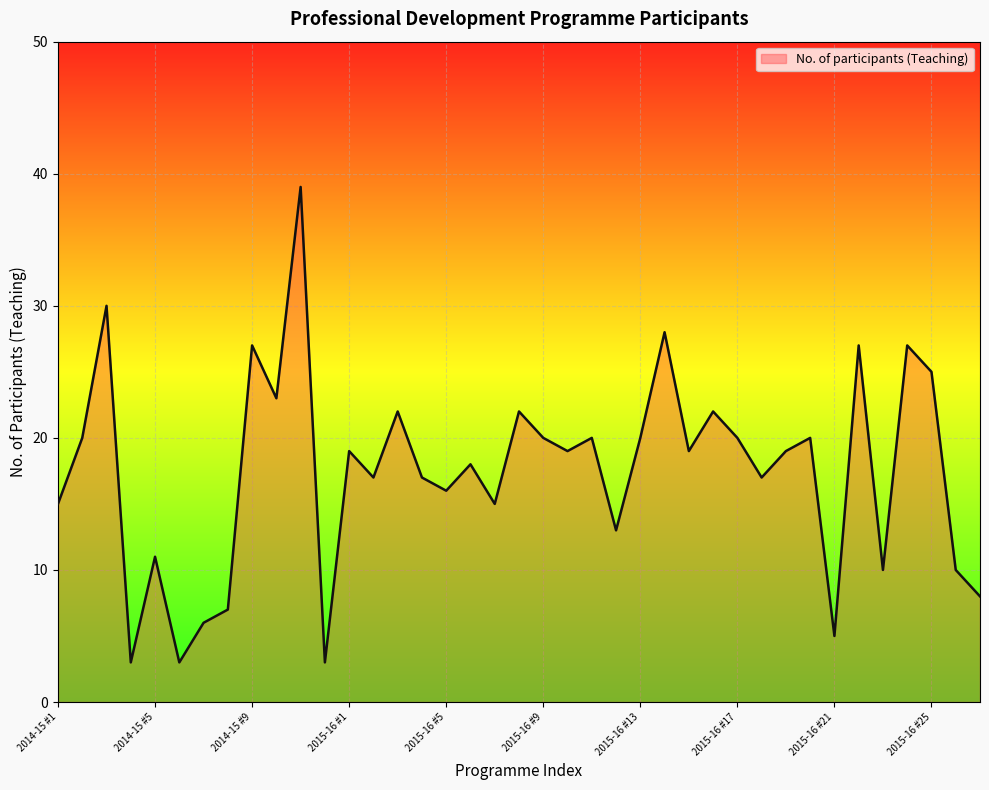

What is the greatest value displayed?

39